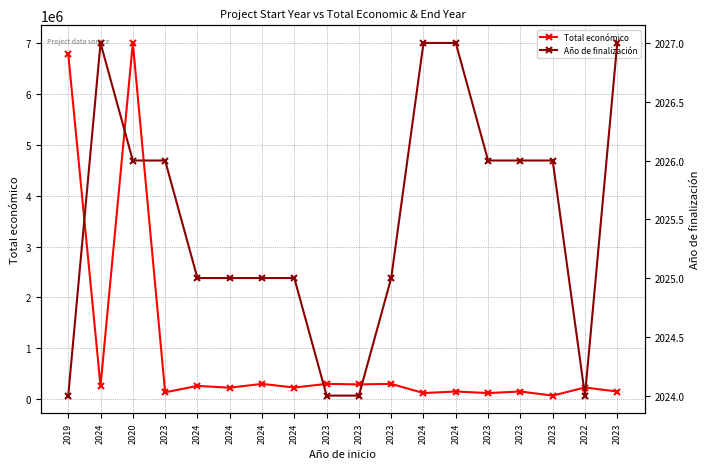

Rank the series by their average value, from lowest to highest.

Año de finalización, Total económico